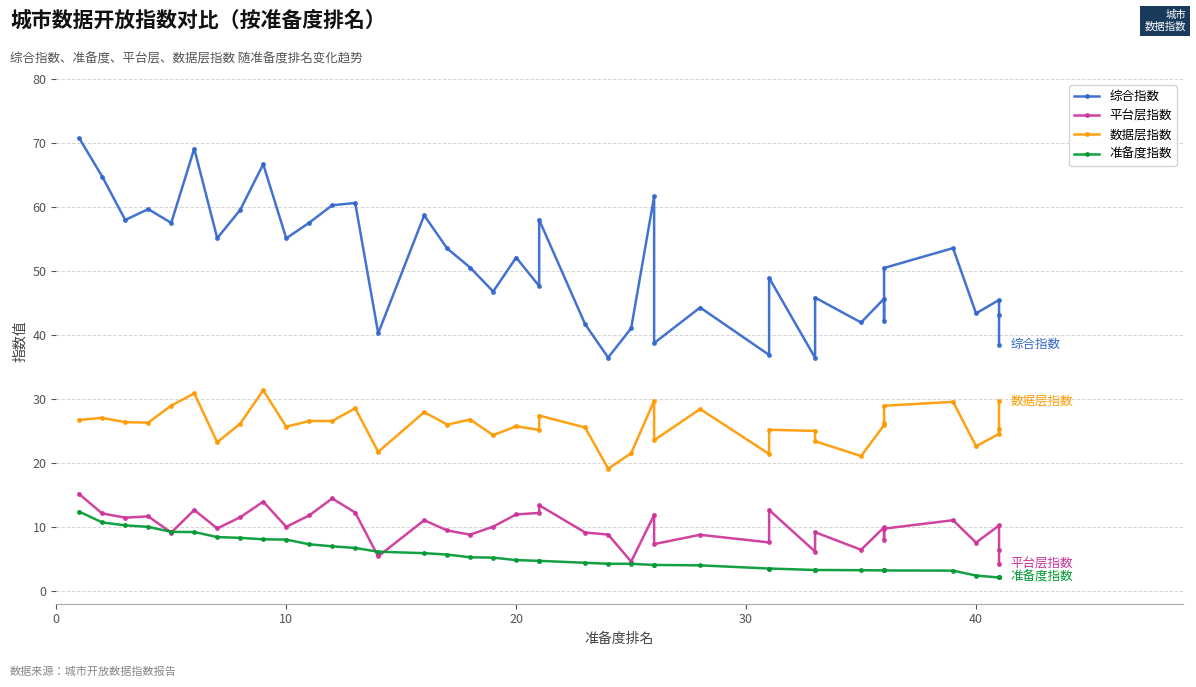

Reading left to right, transcribe all the data shown in this chart.

综合指数: 70.7	64.7	58.0	59.7	57.5	69.1	55.1	59.5	66.7	55.1	57.5	60.3	60.6	40.3	58.7	53.5	50.5	46.8	52.1	47.6	58.0	41.7	36.5	41.0	61.6	38.7	44.3	36.9	48.9	36.4	45.8	42.0	45.7	42.1	50.5	53.6	43.4	45.5	43.1	38.5
平台层指数: 15.1	12.1	11.4	11.7	9.1	12.7	9.8	11.5	13.9	10.0	11.8	14.4	12.2	5.4	11.1	9.4	8.8	10.1	11.9	12.2	13.4	9.1	8.8	4.6	11.9	7.3	8.8	7.6	12.7	6.2	9.2	6.4	9.9	8.0	9.7	11.1	7.5	10.2	6.5	4.2
数据层指数: 26.7	27.0	26.4	26.3	29.0	30.9	23.2	26.1	31.4	25.7	26.6	26.6	28.6	21.7	27.9	26.0	26.8	24.3	25.7	25.2	27.4	25.5	19.1	21.5	29.7	23.6	28.4	21.4	25.2	25.0	23.4	21.1	25.9	26.2	28.9	29.6	22.6	24.5	25.3	29.6
准备度指数: 12.4	10.7	10.2	10.0	9.2	9.2	8.4	8.3	8.1	8.0	7.3	7.0	6.7	6.1	5.9	5.7	5.3	5.2	4.8	4.7	4.7	4.4	4.2	4.2	4.1	4.1	4.0	3.5	3.5	3.3	3.3	3.2	3.2	3.2	3.2	3.2	2.4	2.1	2.1	2.1